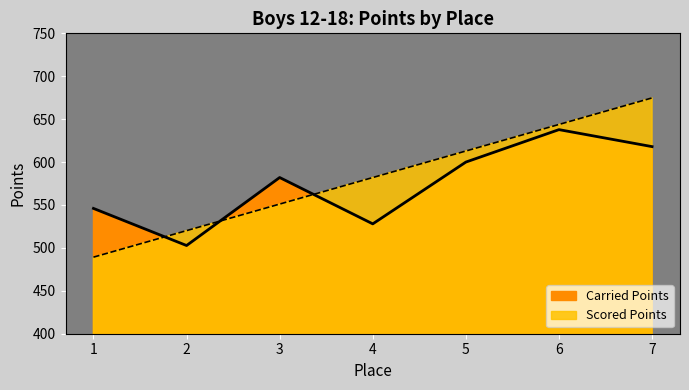

What is the difference between the maximum and minimum values in the Scored Points series?

185.5